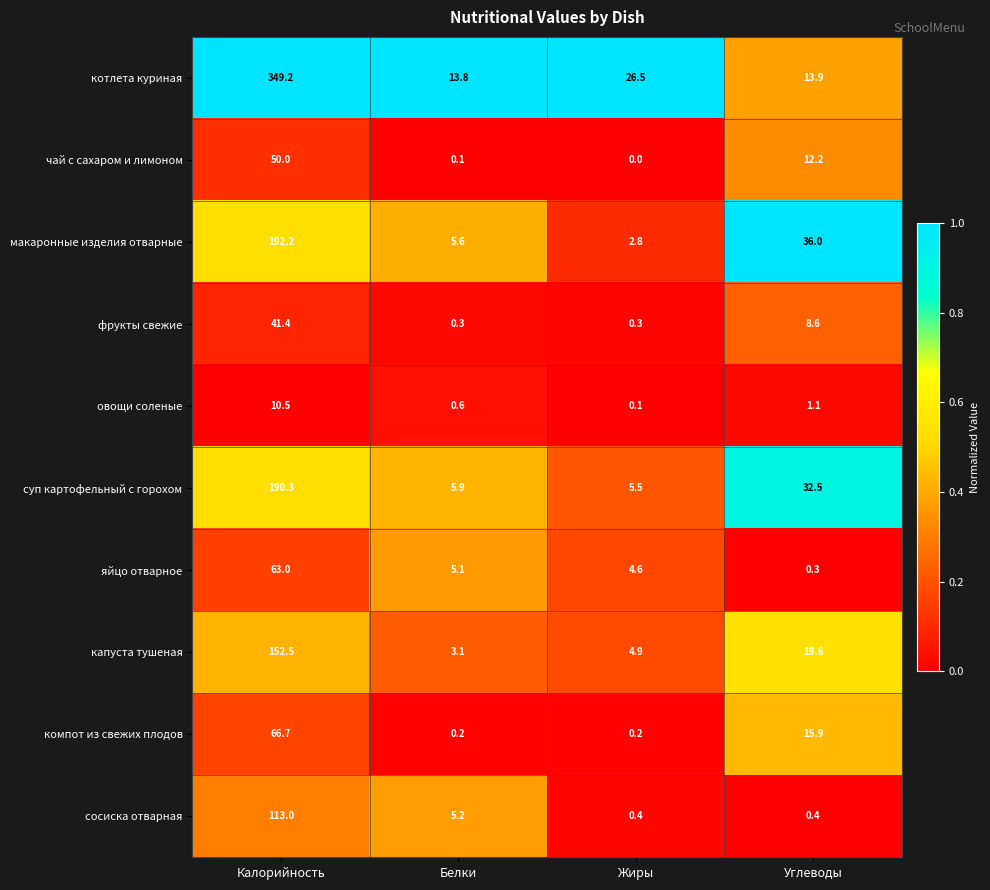

What is the difference between the maximum and minimum values in the котлета куриная series?

335.4